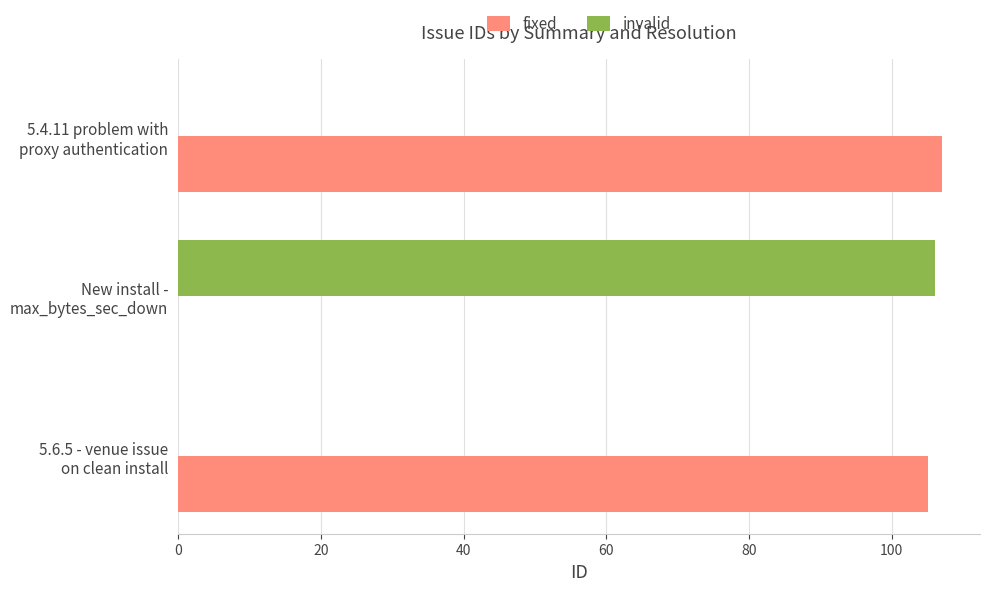

What is the highest value of the fixed series?

107